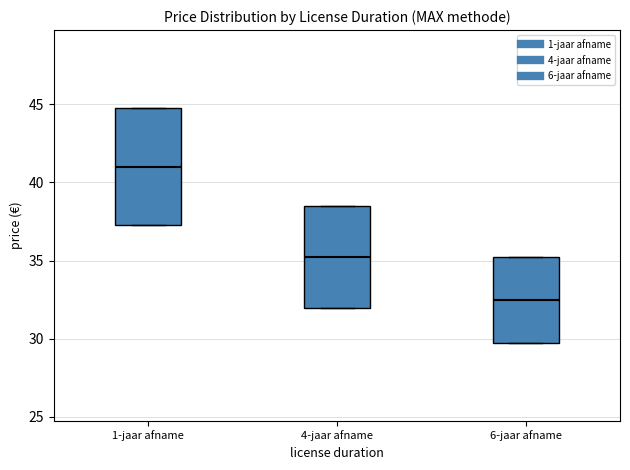

Which box has the lowest median line?

6-jaar afname